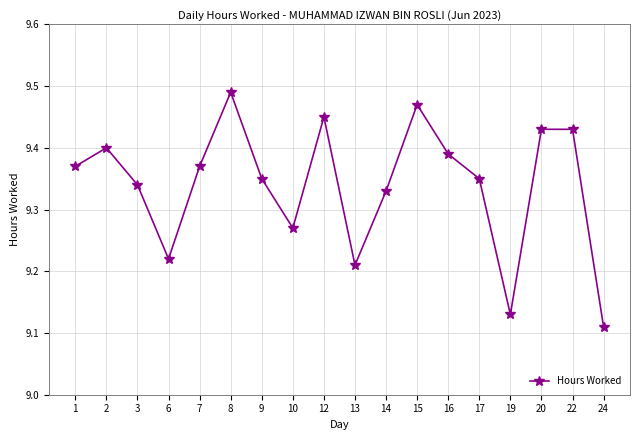

At which category does the chart reach its peak across all series?

8